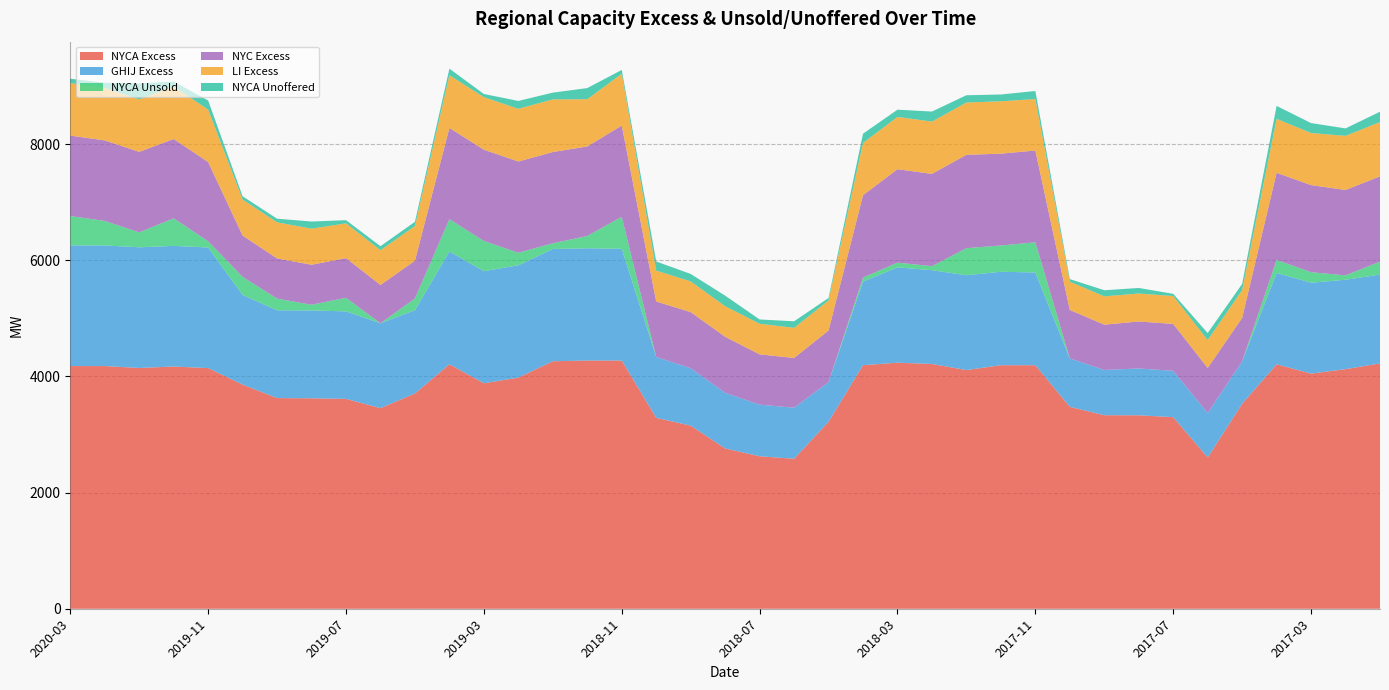

Reading right to left, transcribe all the data shown in this chart.

NYCA Excess: 4223.8	4125.8	4049.2	4209.1	3529.2	2604.4	3299.0	3331.5	3332.7	3476.9	4193.5	4193.5	4109.8	4215.2	4236.8	4193.5	3219.1	2582.7	2625.9	2760.5	3152.9	3287.4	4273.8	4273.8	4261.9	3979.9	3882.1	4210.3	3706.7	3454.1	3613.7	3623.7	3627.6	3859.5	4143.7	4171.1	4145.8	4178.9	4178.9
GHIJ Excess: 1530.4	1539.1	1565.0	1572.8	730.8	765.4	798.4	806.0	779.2	834.3	1596.9	1609.1	1632.9	1614.6	1641.7	1439.9	683.0	878.9	888.3	958.8	989.4	1048.0	1924.6	1933.1	1933.0	1934.7	1930.6	1941.4	1435.5	1461.4	1506.7	1512.8	1511.5	1544.2	2077.0	2077.0	2078.3	2077.0	2078.3
NYCA Unsold: 221.9	75.9	180.8	224.6	0.0	0.0	0.0	0.0	0.0	0.0	520.2	452.8	466.5	69.0	81.1	69.2	0.0	0.0	0.0	0.0	0.0	0.0	550.5	212.2	98.2	215.5	520.5	556.7	200.8	0.0	234.1	98.0	201.6	311.0	106.4	475.2	256.7	422.3	504.8
NYC Excess: 1470.0	1470.0	1499.8	1500.3	747.9	776.0	807.3	808.7	779.5	834.1	1579.5	1580.9	1607.4	1589.7	1609.0	1417.8	888.6	856.7	866.5	963.9	965.8	955.1	1571.2	1541.3	1571.2	1571.2	1571.2	1571.2	650.4	659.8	683.4	688.9	691.9	710.6	1364.8	1366.0	1386.5	1386.4	1385.4
LI Excess: 934.7	932.1	896.6	929.2	478.7	480.3	480.2	482.0	487.6	486.9	886.5	902.0	900.4	900.1	900.7	900.7	517.8	518.8	526.2	526.1	529.1	532.7	891.3	813.7	906.2	907.4	904.6	907.4	596.6	598.5	598.8	621.5	620.8	621.2	903.2	903.2	903.2	903.2	903.2
NYCA Unoffered: 177.8	128.4	171.6	222.4	106.4	120.9	37.7	95.7	105.6	44.4	138.6	116.8	125.2	172.9	124.4	158.7	42.4	112.9	74.6	182.2	128.1	156.5	67.2	191.6	116.8	135.3	54.9	112.9	73.4	69.7	54.6	122.8	63.4	55.9	156.6	85.9	275.4	89.8	76.2